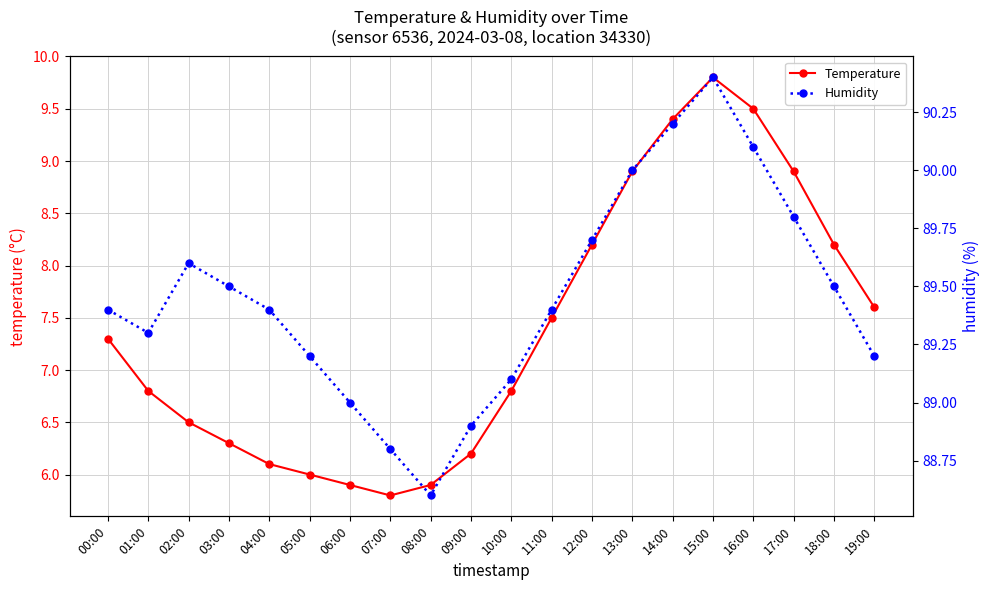

What is the sum of the Humidity values at 05:00 and 11:00?

178.6